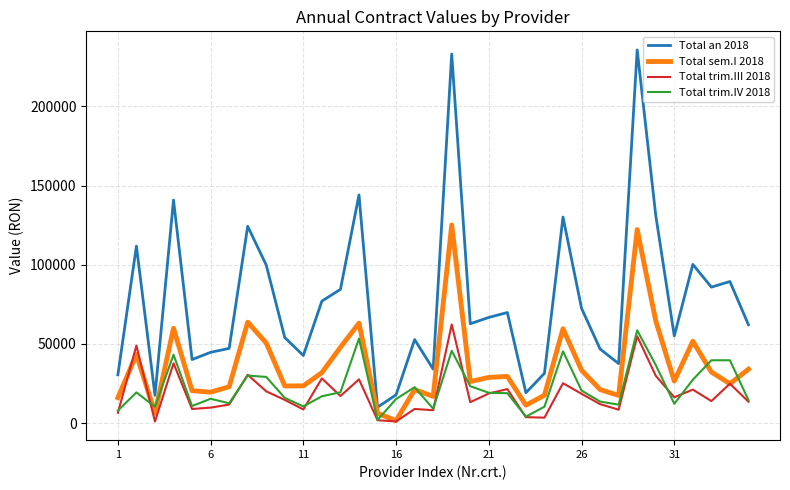

Count the number of data series in this chart.

4